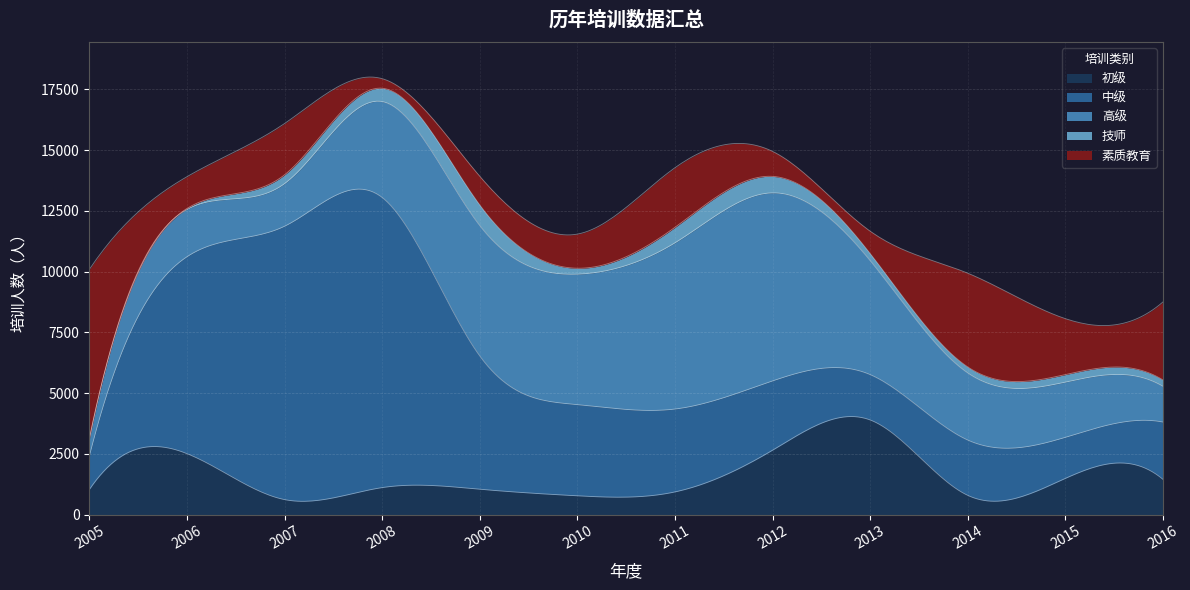

The 素质教育 series shows 2299 at 2015. True or false?

True